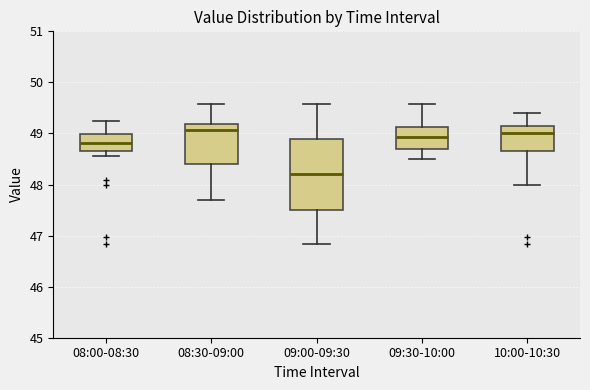

Reading left to right, transcribe this box plot: for each box, give where its median line is, the range the box spans, and where its two whiskers end, as read against the y-axis. The values are not printed on the chart, so give them approximately, as read against the axis.

08:00-08:30: median 48.8, box 48.7 to 49.0, whiskers 48.6 to 49.2
08:30-09:00: median 49.1, box 48.4 to 49.2, whiskers 47.7 to 49.6
09:00-09:30: median 48.2, box 47.5 to 48.9, whiskers 46.8 to 49.6
09:30-10:00: median 48.9, box 48.7 to 49.1, whiskers 48.5 to 49.6
10:00-10:30: median 49.0, box 48.7 to 49.1, whiskers 48.0 to 49.4